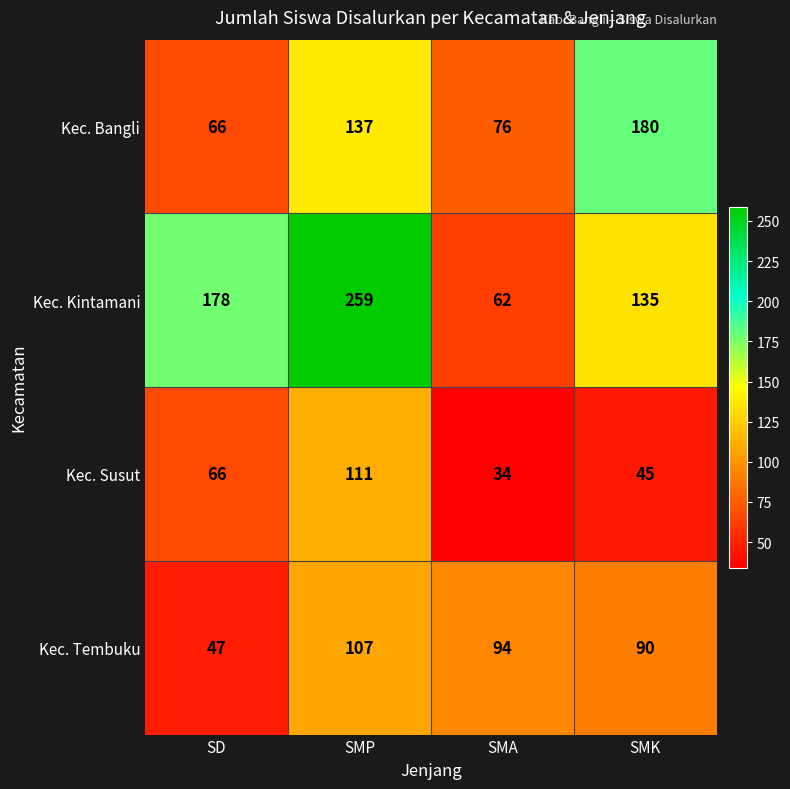

What is the average value of the Kec. Bangli series?

115